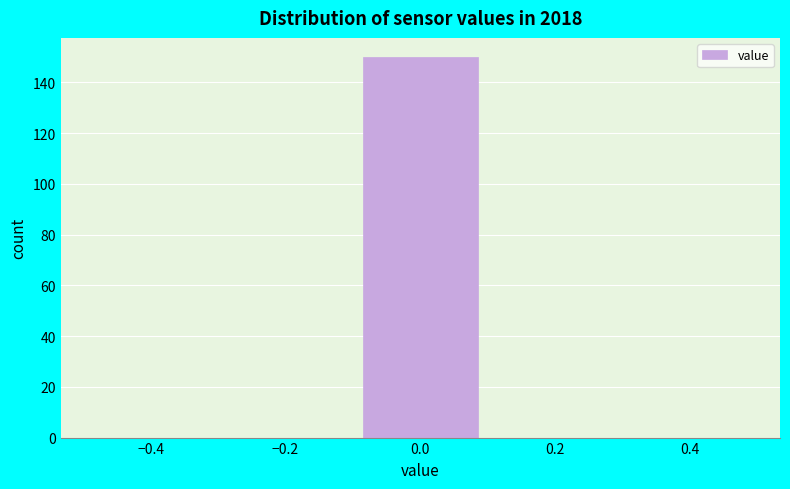

How tall is the bar that spans -0.1 to 0.1 on the x-axis? The values are not printed on the chart, so give them approximately, as read against the axis.

150